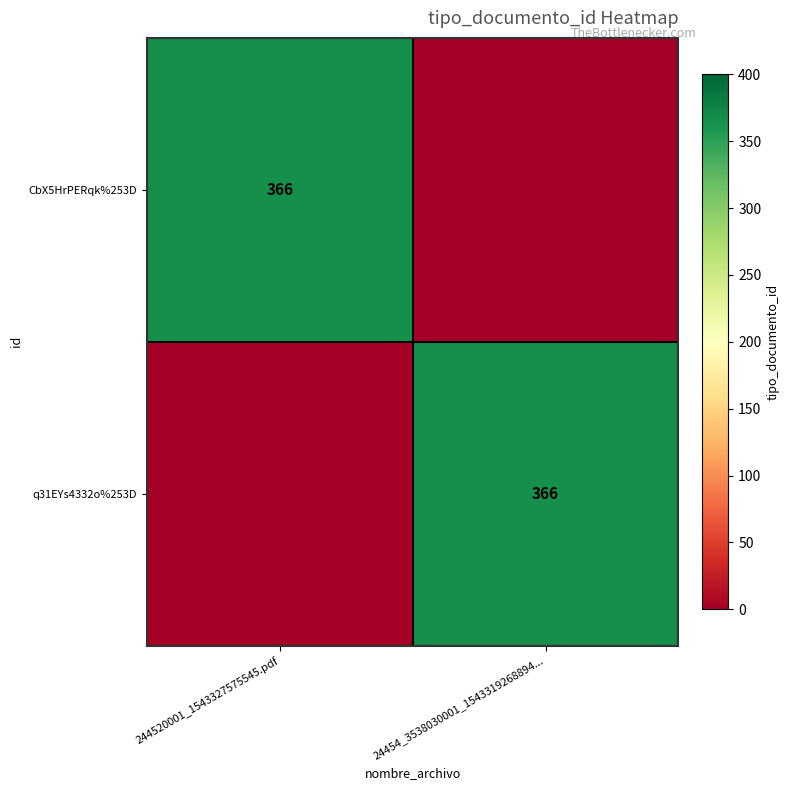

True or false: q31EYs4332o%253D has a value of 539 at 24454_3538030001_1543319268894....

False